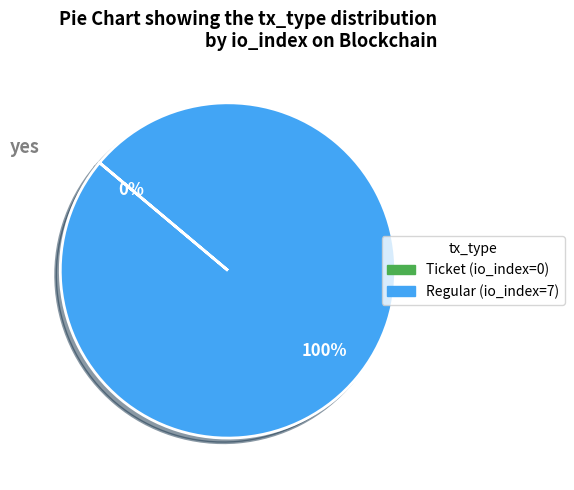

To the nearest percent, what is the difference between the Regular (io_index=7) and Ticket (io_index=0) slice percentages?

100%